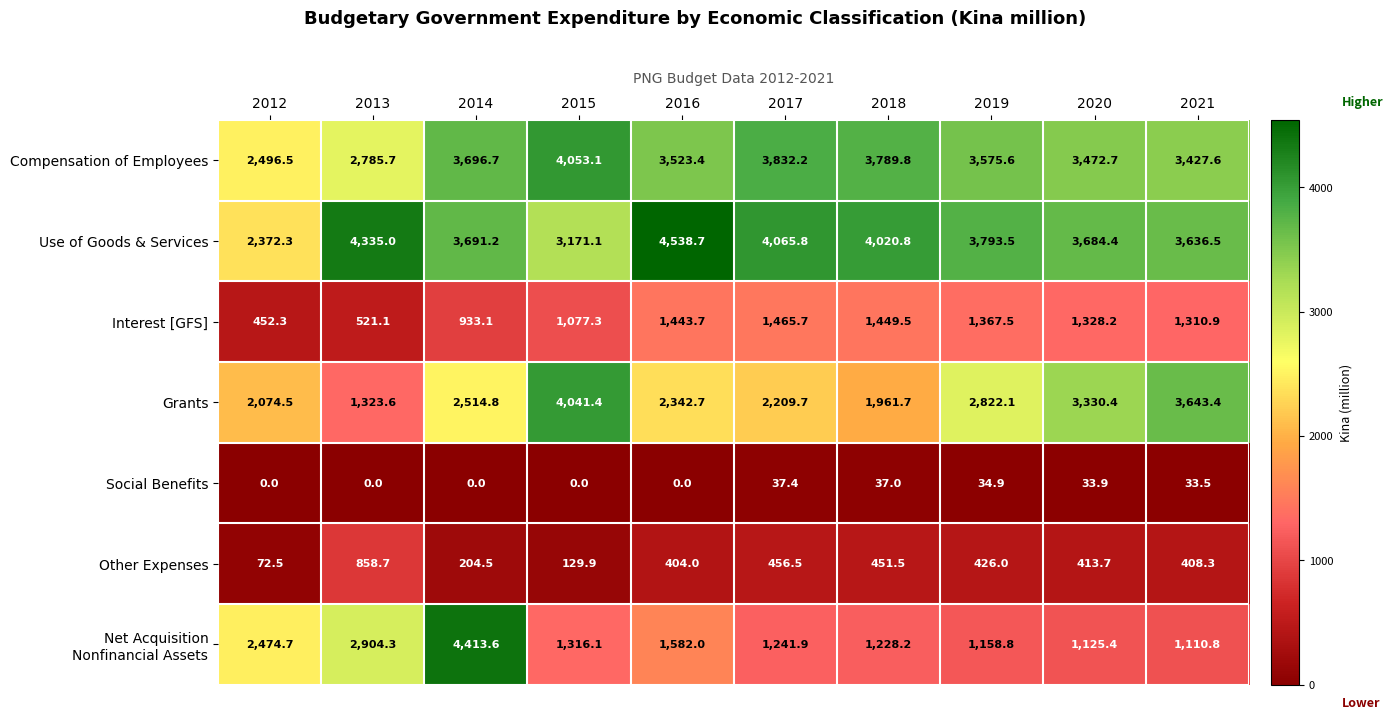

What is the difference between the Interest [GFS] values at 2012 and 2020?

875.9